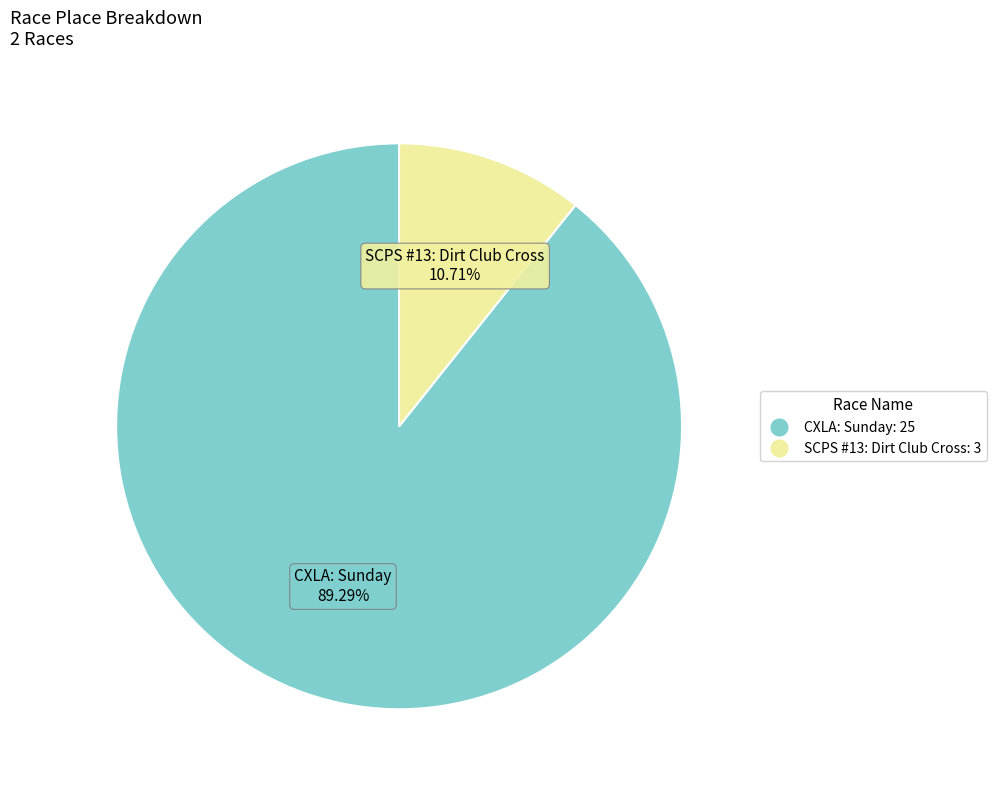

Approximately how many times larger is the value at CXLA: Sunday compared to SCPS #13: Dirt Club Cross?

8.3